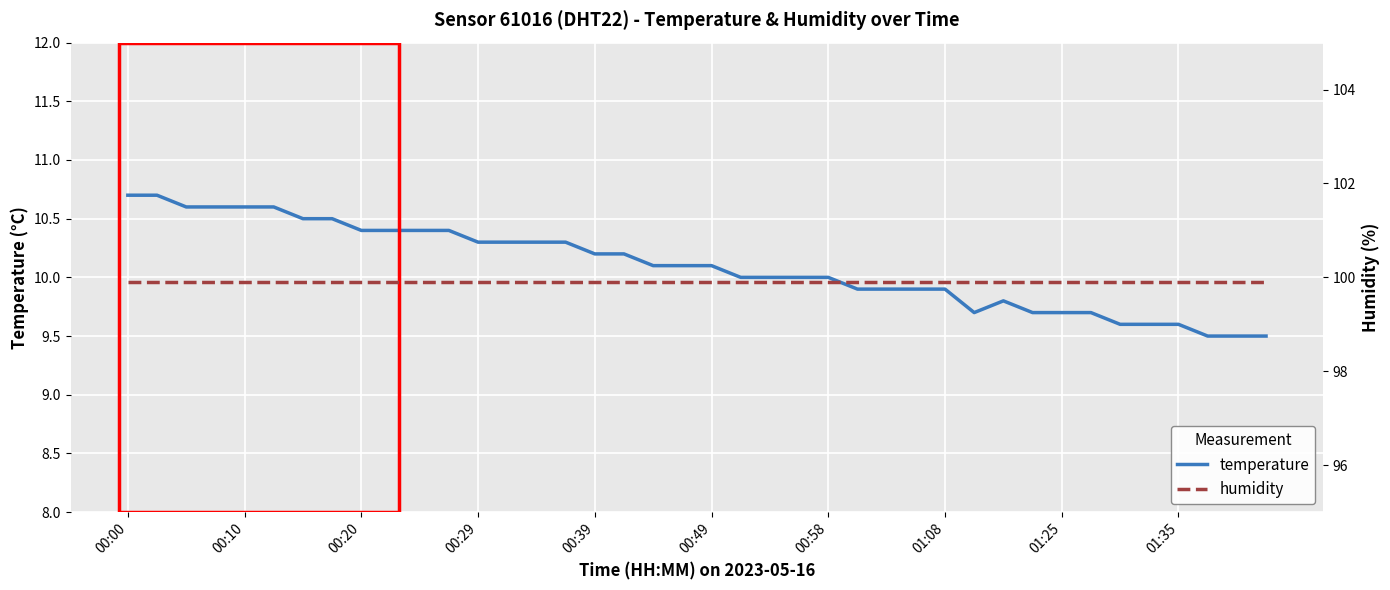

How many lines are shown in the chart?

2